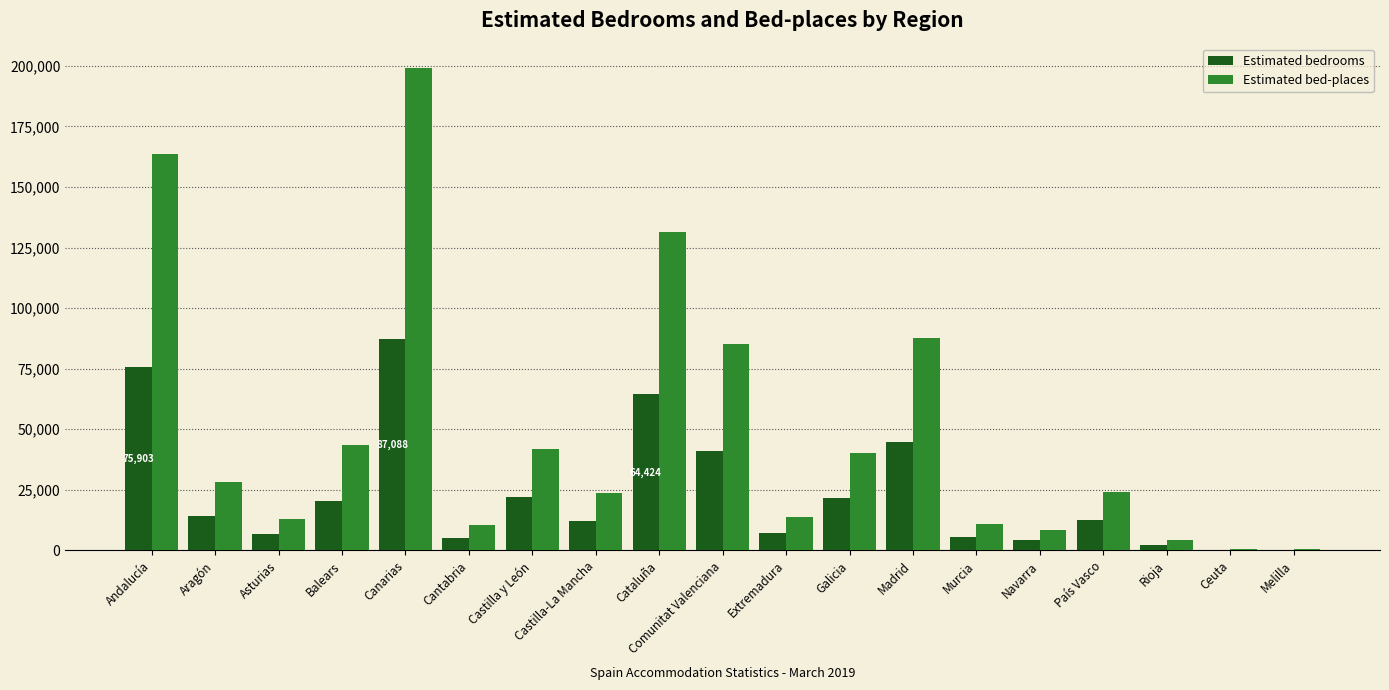

What is the maximum value shown in the chart?

199180